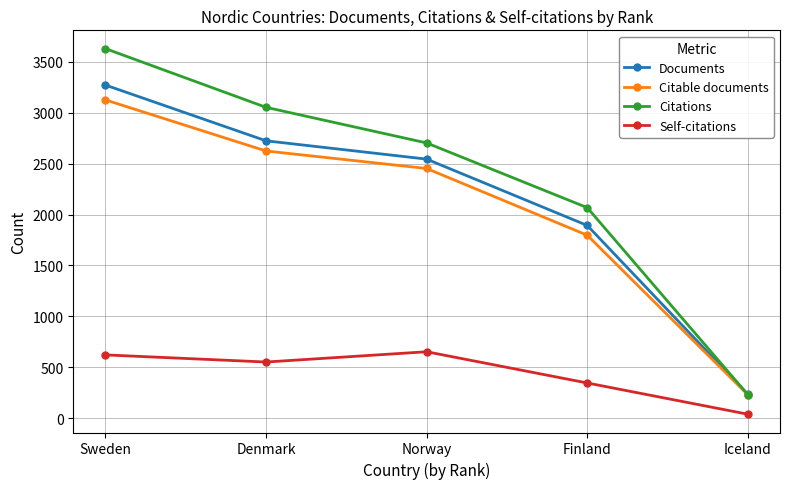

What is the label of the 1st point from the right?

Iceland